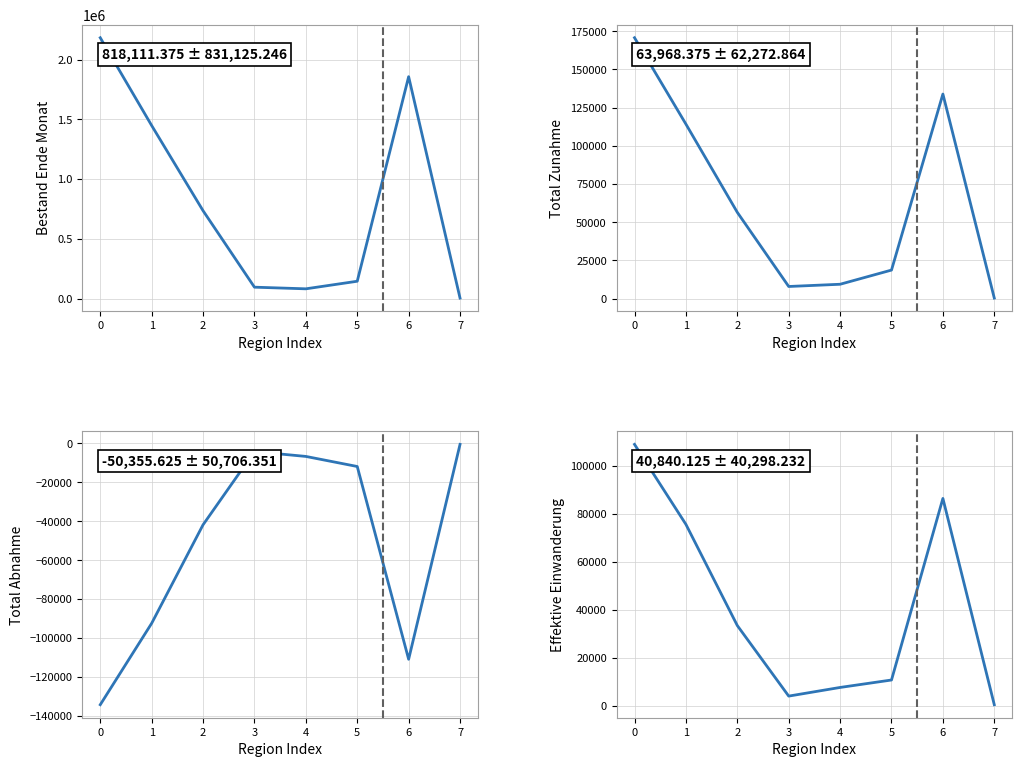

What are all the series names shown in the legend?

Bestand Ende Monat, Total Zunahme, Total Abnahme, Effektive Einwanderung